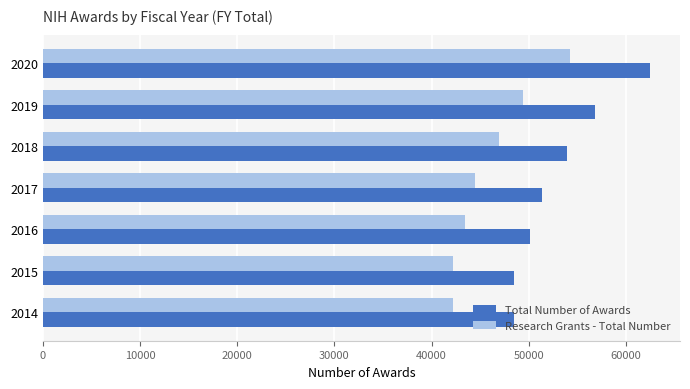

Which category has the highest value across all series?

2020